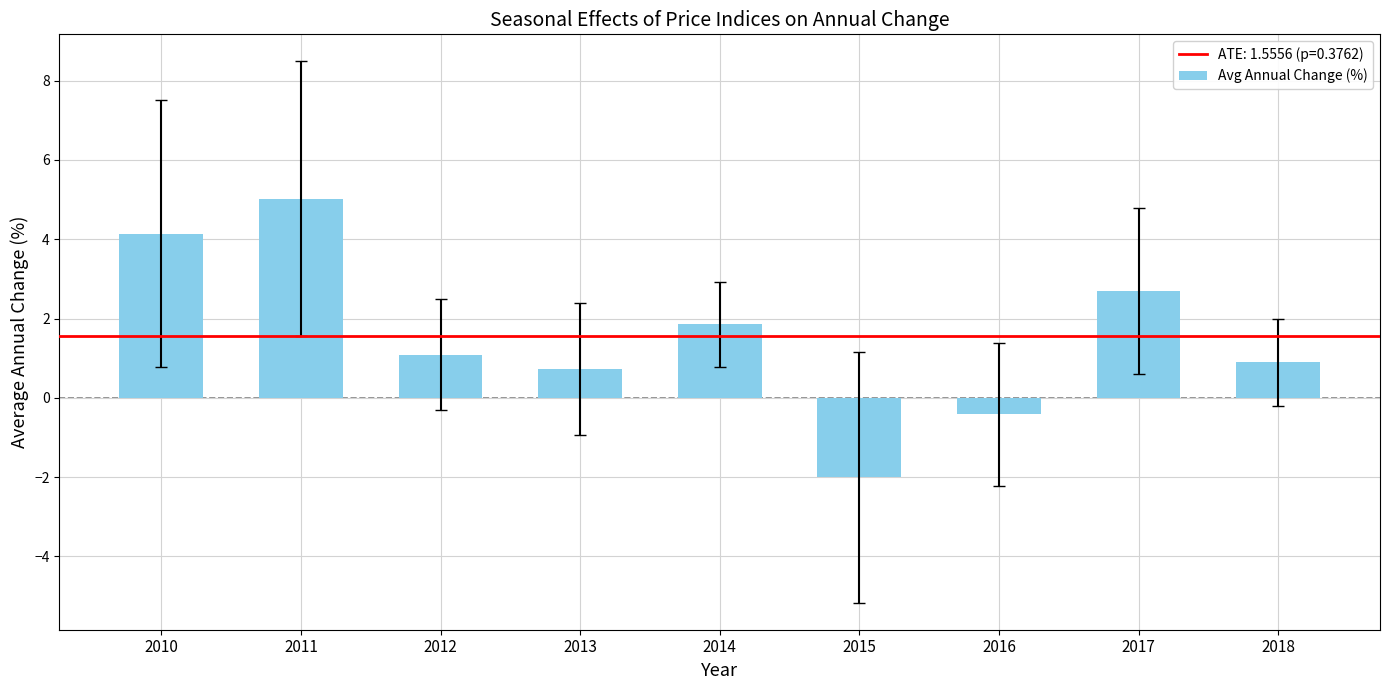

What is the difference between the maximum and minimum values?

7.0